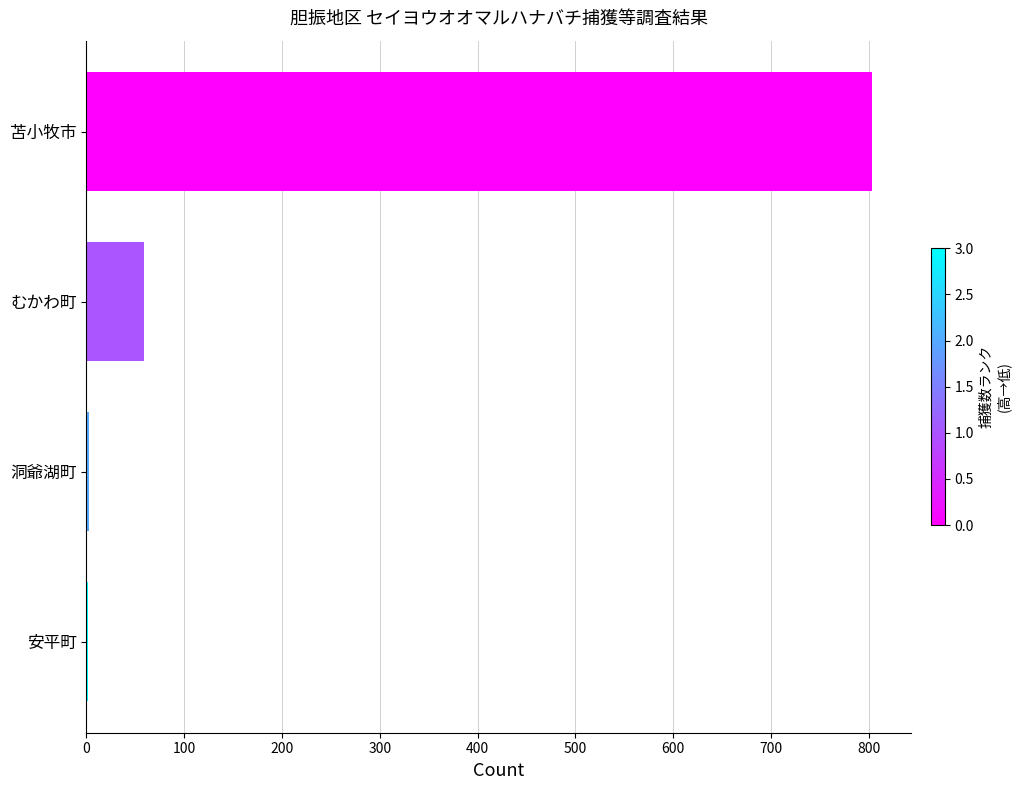

How many series are shown in this chart?

1